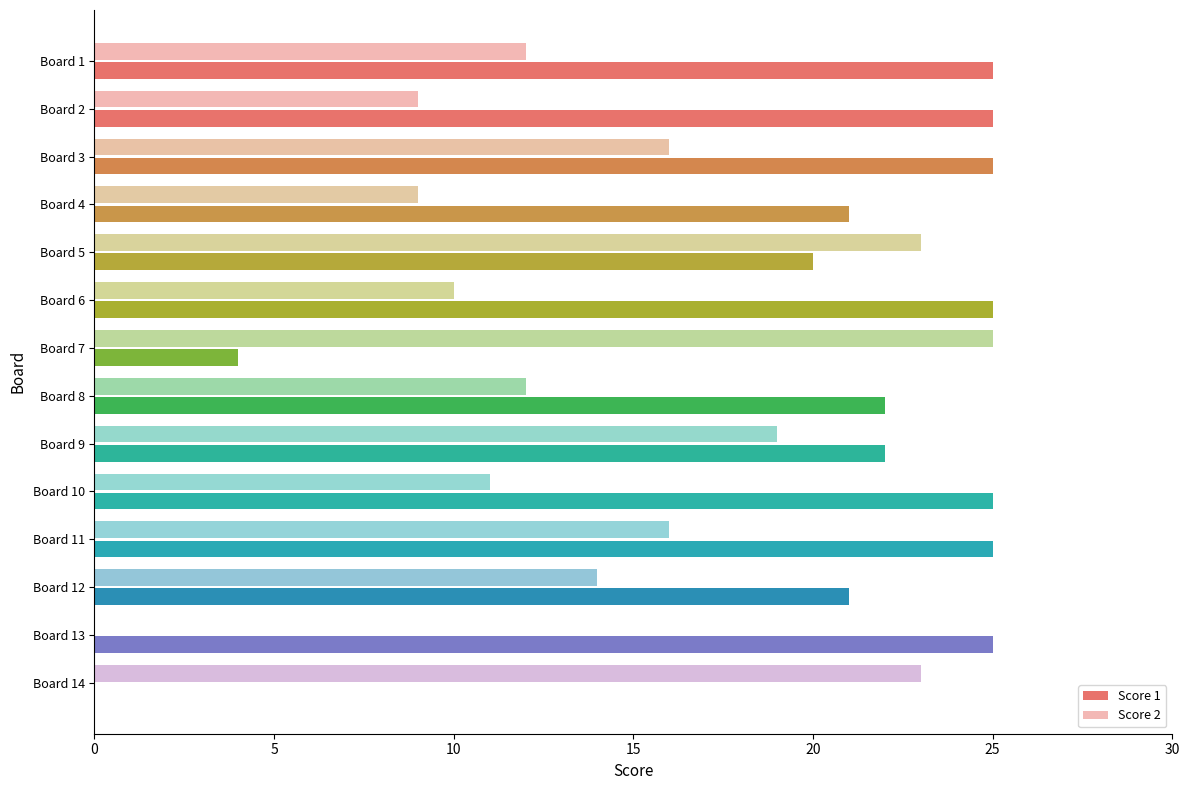

What is the highest value of the Score 1 series?

25